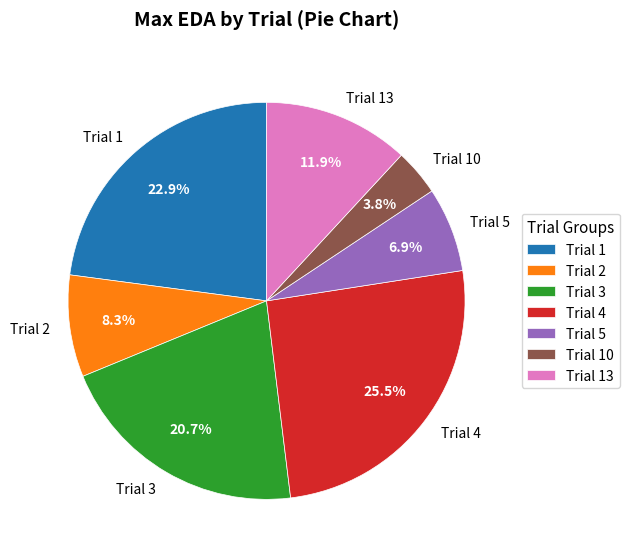

Does any single category account for the majority?

No